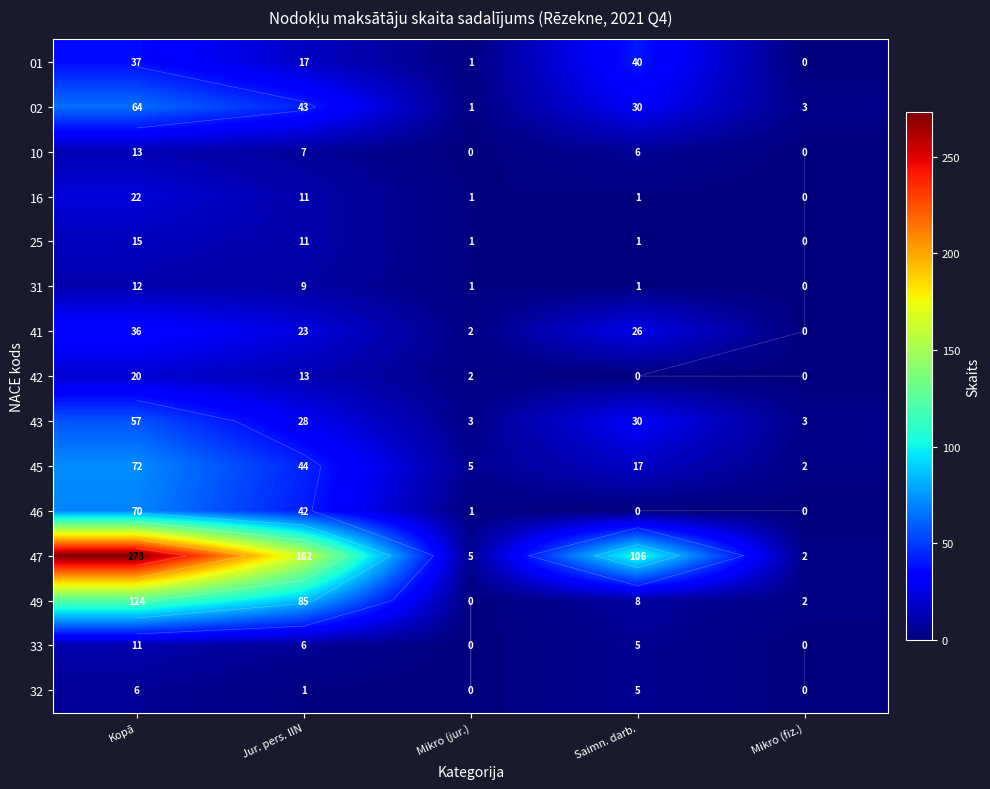

At which label does 47 first exceed 106?

Kopā